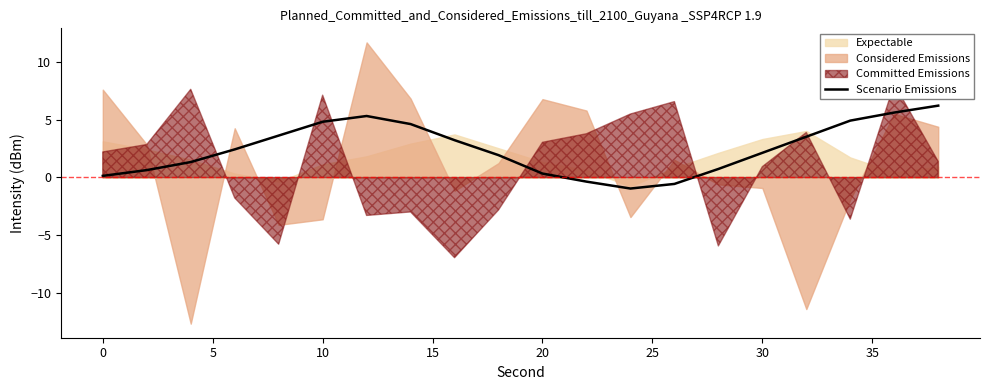

How many interior local valleys (lower than both neighbors) does the data have?

1